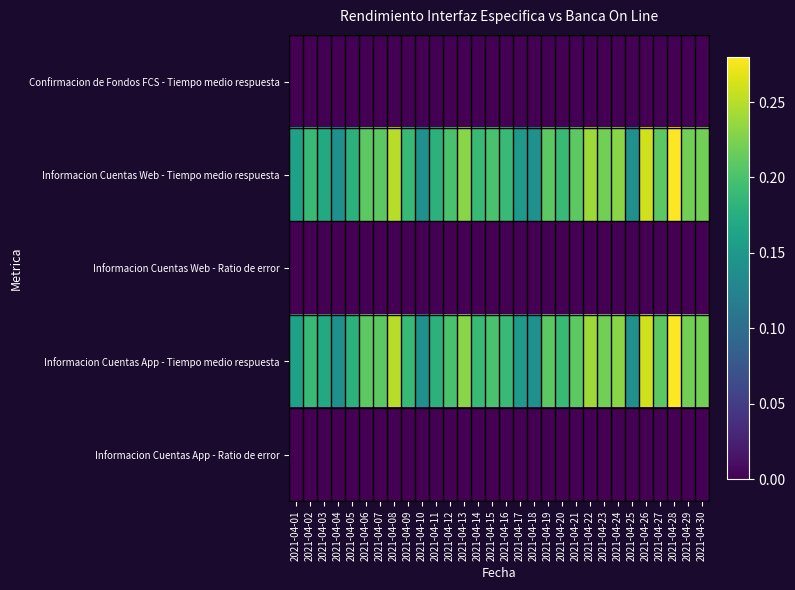

Reading left to right, extract all data points from this chart.

Confirmacion de Fondos FCS - Tiempo medio respuesta: 2021-04-01=0.0	2021-04-02=0.0	2021-04-03=0.0	2021-04-04=0.0	2021-04-05=0.0	2021-04-06=0.0	2021-04-07=0.0	2021-04-08=0.0	2021-04-09=0.0	2021-04-10=0.0	2021-04-11=0.0	2021-04-12=0.0	2021-04-13=0.0	2021-04-14=0.0	2021-04-15=0.0	2021-04-16=0.0	2021-04-17=0.0	2021-04-18=0.0	2021-04-19=0.0	2021-04-20=0.0	2021-04-21=0.0	2021-04-22=0.0	2021-04-23=0.0	2021-04-24=0.0	2021-04-25=0.0	2021-04-26=0.0	2021-04-27=0.0	2021-04-28=0.0	2021-04-29=0.0	2021-04-30=0.0
Informacion Cuentas Web - Tiempo medio respuesta: 2021-04-01=0.2	2021-04-02=0.2	2021-04-03=0.2	2021-04-04=0.1	2021-04-05=0.2	2021-04-06=0.2	2021-04-07=0.2	2021-04-08=0.2	2021-04-09=0.2	2021-04-10=0.1	2021-04-11=0.2	2021-04-12=0.2	2021-04-13=0.2	2021-04-14=0.2	2021-04-15=0.2	2021-04-16=0.2	2021-04-17=0.1	2021-04-18=0.1	2021-04-19=0.2	2021-04-20=0.2	2021-04-21=0.2	2021-04-22=0.2	2021-04-23=0.2	2021-04-24=0.2	2021-04-25=0.1	2021-04-26=0.3	2021-04-27=0.2	2021-04-28=0.3	2021-04-29=0.2	2021-04-30=0.2
Informacion Cuentas Web - Ratio de error: 2021-04-01=0.0	2021-04-02=0.0	2021-04-03=0.0	2021-04-04=0.0	2021-04-05=0.0	2021-04-06=0.0	2021-04-07=0.0	2021-04-08=0.0	2021-04-09=0.0	2021-04-10=0.0	2021-04-11=0.0	2021-04-12=0.0	2021-04-13=0.0	2021-04-14=0.0	2021-04-15=0.0	2021-04-16=0.0	2021-04-17=0.0	2021-04-18=0.0	2021-04-19=0.0	2021-04-20=0.0	2021-04-21=0.0	2021-04-22=0.0	2021-04-23=0.0	2021-04-24=0.0	2021-04-25=0.0	2021-04-26=0.0	2021-04-27=0.0	2021-04-28=0.0	2021-04-29=0.0	2021-04-30=0.0
Informacion Cuentas App - Tiempo medio respuesta: 2021-04-01=0.2	2021-04-02=0.2	2021-04-03=0.2	2021-04-04=0.1	2021-04-05=0.2	2021-04-06=0.2	2021-04-07=0.2	2021-04-08=0.2	2021-04-09=0.2	2021-04-10=0.1	2021-04-11=0.2	2021-04-12=0.2	2021-04-13=0.2	2021-04-14=0.2	2021-04-15=0.2	2021-04-16=0.2	2021-04-17=0.1	2021-04-18=0.1	2021-04-19=0.2	2021-04-20=0.2	2021-04-21=0.2	2021-04-22=0.2	2021-04-23=0.2	2021-04-24=0.2	2021-04-25=0.1	2021-04-26=0.3	2021-04-27=0.2	2021-04-28=0.3	2021-04-29=0.2	2021-04-30=0.2
Informacion Cuentas App - Ratio de error: 2021-04-01=0.0	2021-04-02=0.0	2021-04-03=0.0	2021-04-04=0.0	2021-04-05=0.0	2021-04-06=0.0	2021-04-07=0.0	2021-04-08=0.0	2021-04-09=0.0	2021-04-10=0.0	2021-04-11=0.0	2021-04-12=0.0	2021-04-13=0.0	2021-04-14=0.0	2021-04-15=0.0	2021-04-16=0.0	2021-04-17=0.0	2021-04-18=0.0	2021-04-19=0.0	2021-04-20=0.0	2021-04-21=0.0	2021-04-22=0.0	2021-04-23=0.0	2021-04-24=0.0	2021-04-25=0.0	2021-04-26=0.0	2021-04-27=0.0	2021-04-28=0.0	2021-04-29=0.0	2021-04-30=0.0